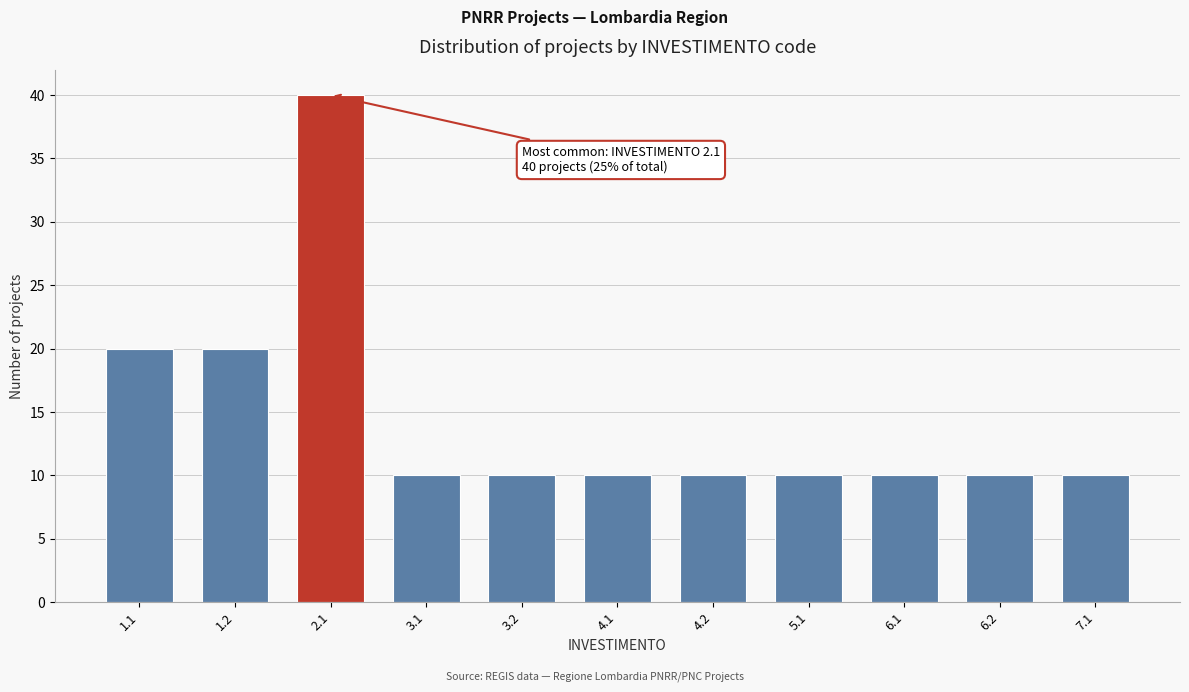

Reading left to right, transcribe all the data shown in this chart.

20	20	40	10	10	10	10	10	10	10	10